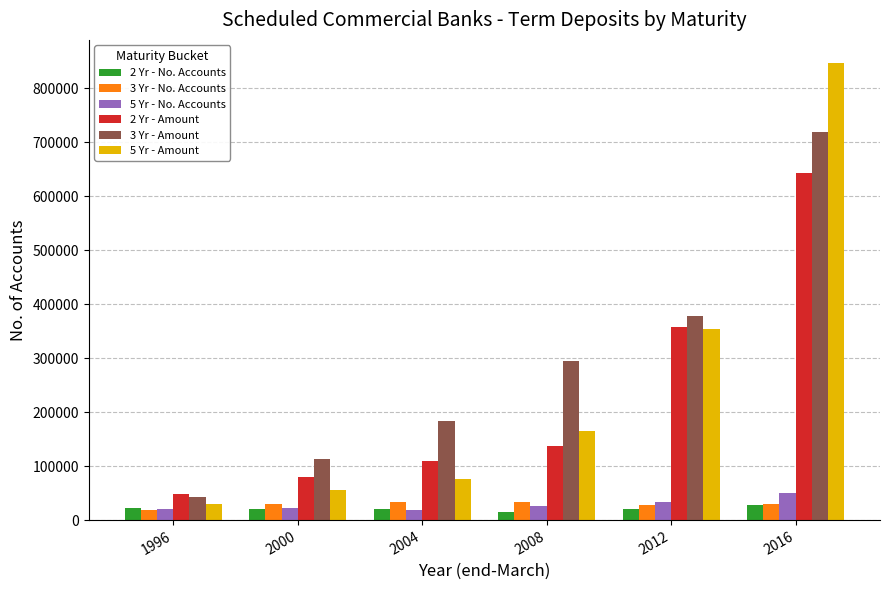

At which category is the sum across all series the highest?

2016